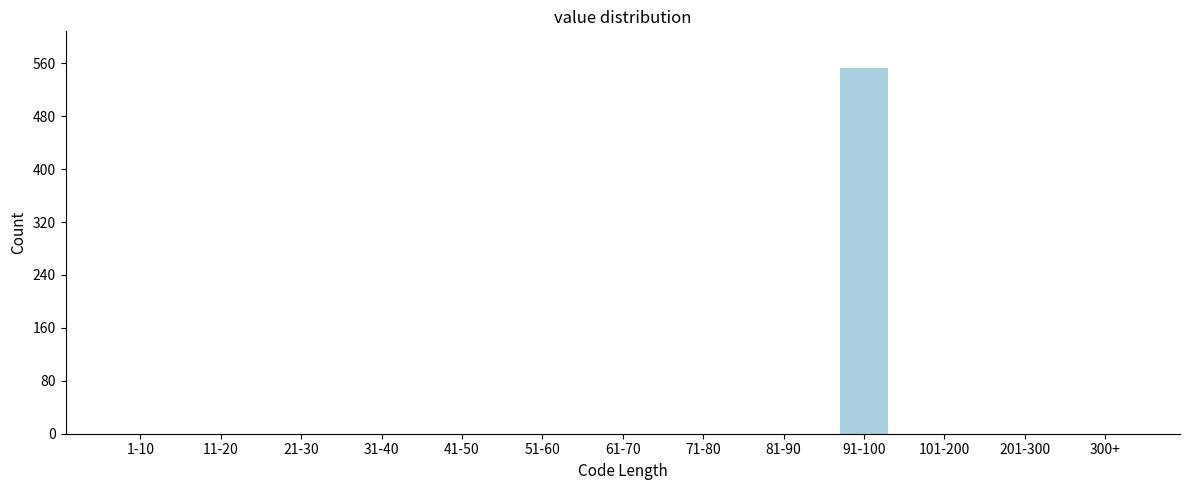

Reading left to right, what are all the values shown in this chart?

1-10=0	11-20=0	21-30=0	31-40=0	41-50=0	51-60=0	61-70=0	71-80=0	81-90=0	91-100=553	101-200=0	201-300=0	300+=0